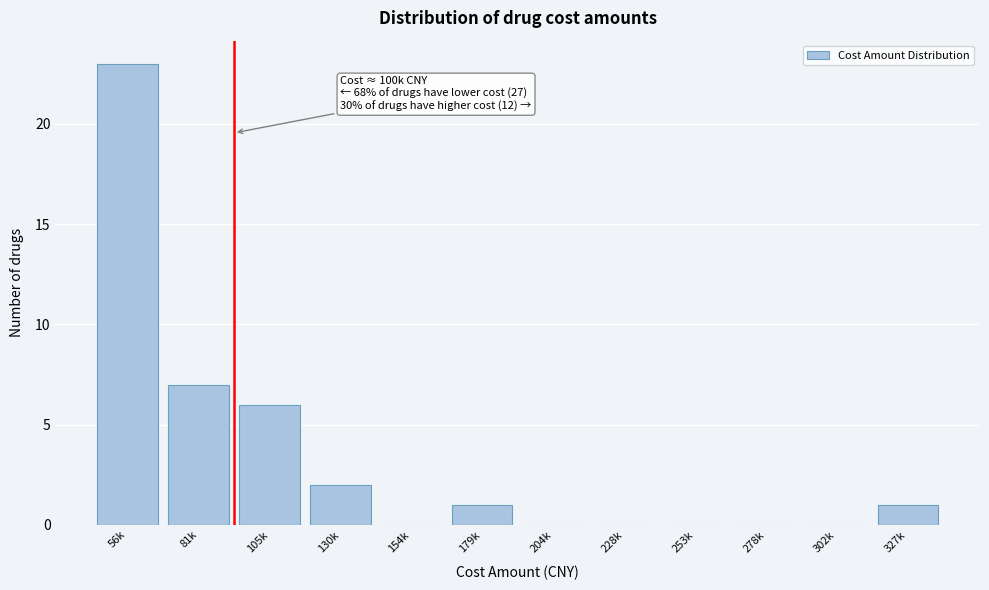

Reading right to left, transcribe all the data shown in this chart.

327k=1	302k=0	278k=0	253k=0	228k=0	204k=0	179k=1	154k=0	130k=2	105k=6	81k=7	56k=23